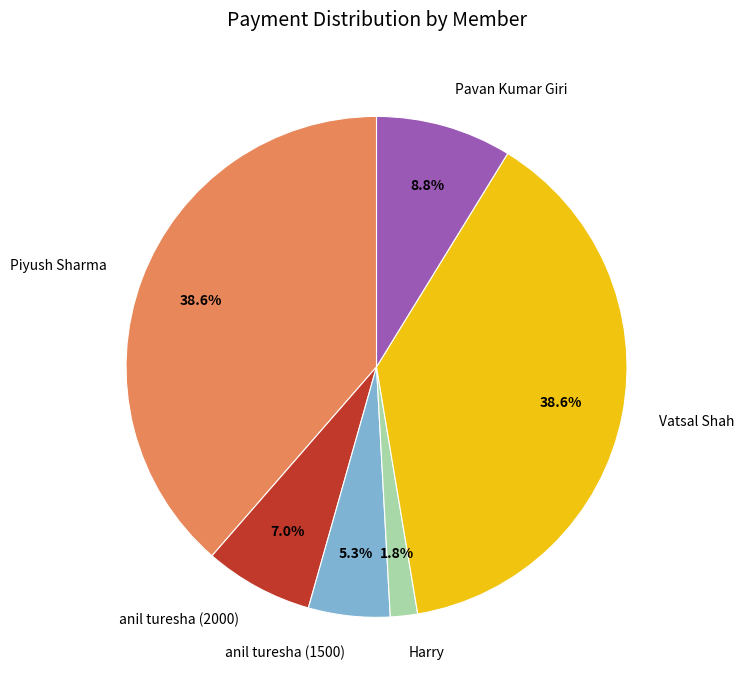

What is the ratio of the value at anil turesha (2000) to the value at Pavan Kumar Giri?

0.8